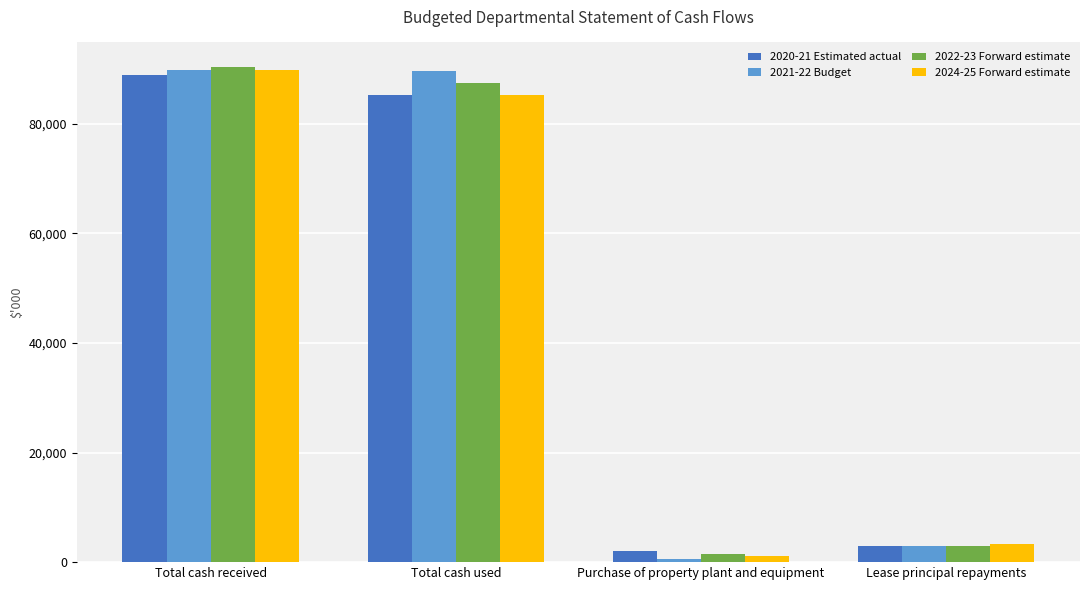

What value does the 2020-21 Estimated actual series have at Purchase of property plant and equipment, to the nearest 50?

2000